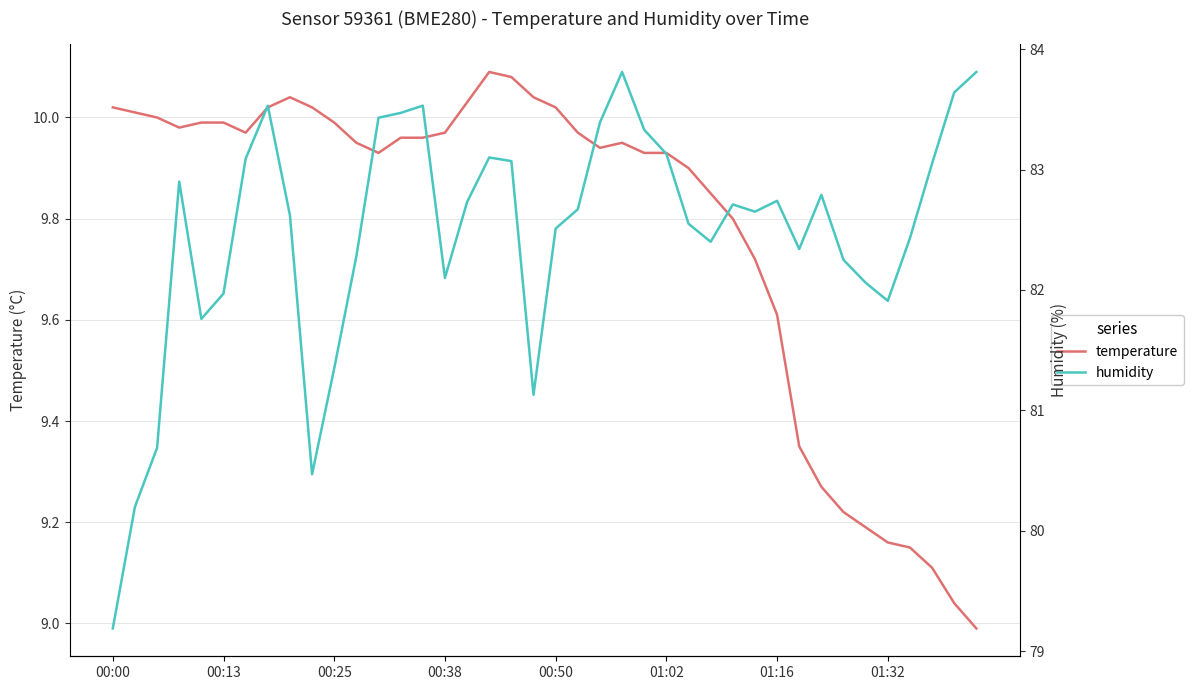

Is it true that temperature equals 4.2 at 00:38?

False